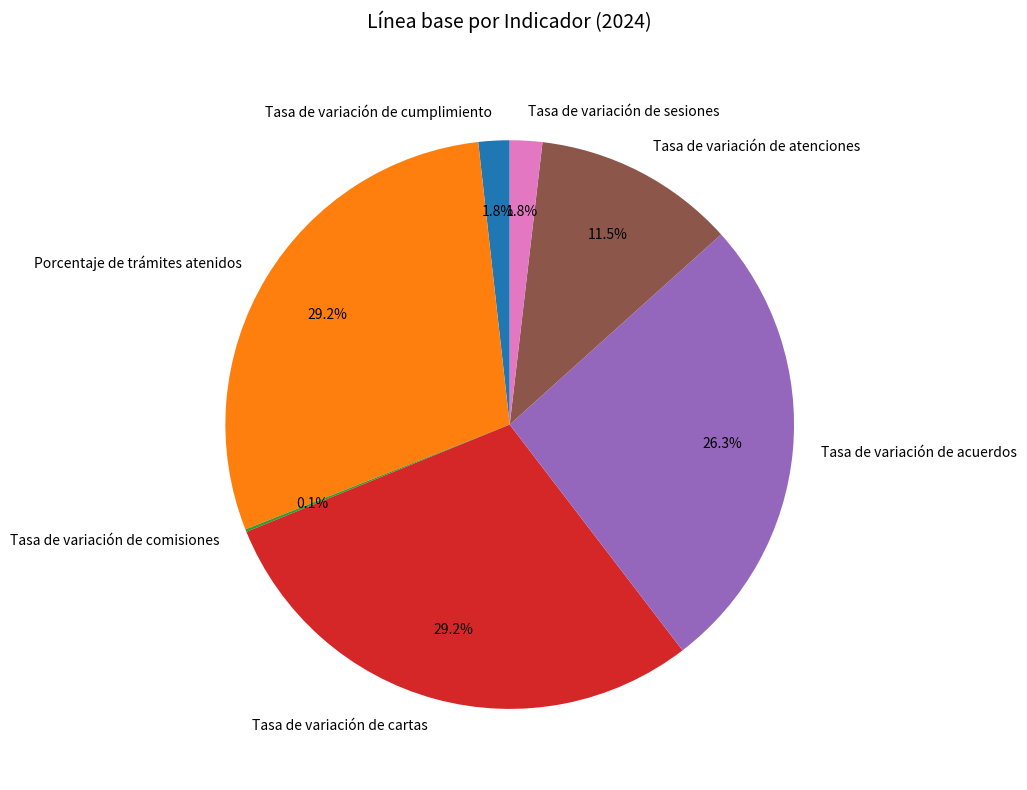

What is the ratio of the value at Tasa de variación de cartas to the value at Porcentaje de trámites atenidos?

1.0